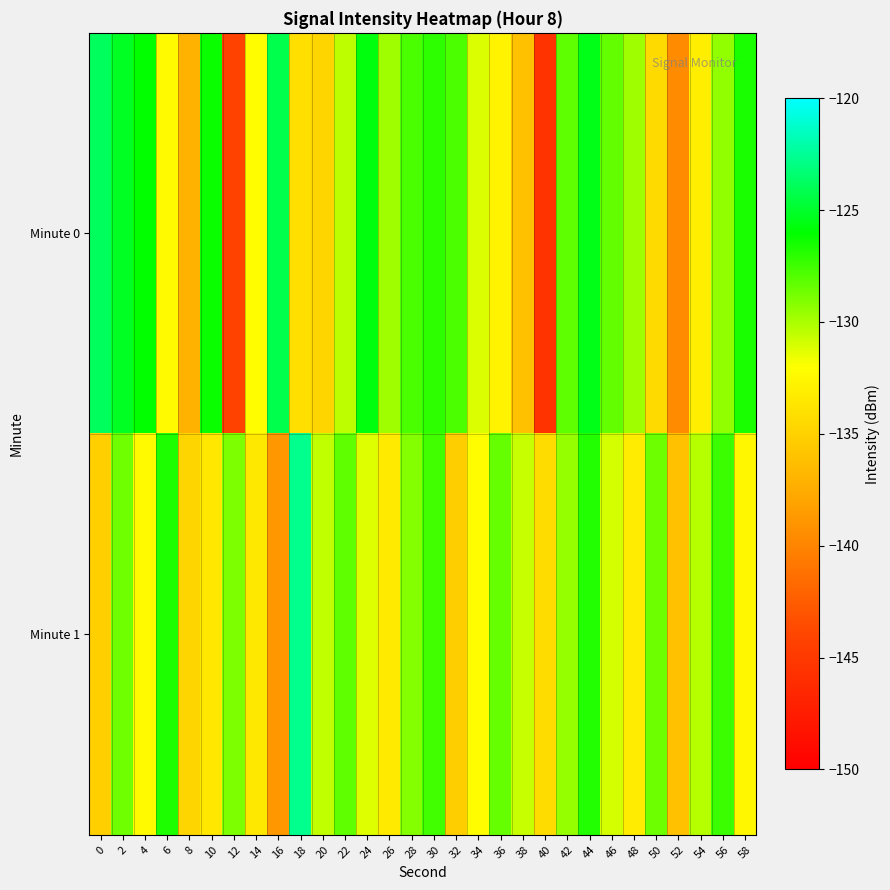

Reading right to left, extract all data points from this chart.

Minute 0: 58=-126.6	56=-129.4	54=-133.1	52=-139.5	50=-134.4	48=-129.7	46=-128.3	44=-125.5	42=-128.2	40=-145.5	38=-136.1	36=-132.8	34=-131.2	32=-127.8	30=-127.1	28=-127.7	26=-129.8	24=-125.7	22=-130.5	20=-134.7	18=-134.1	16=-124.2	14=-132.1	12=-144.2	10=-126.2	8=-137.1	6=-132.4	4=-126.1	2=-125.2	0=-123.8
Minute 1: 58=-132.5	56=-127.4	54=-130.3	52=-136.1	50=-128.6	48=-133.2	46=-131.0	44=-126.8	42=-129.5	40=-134.3	38=-130.7	36=-128.4	34=-132.1	32=-135.2	30=-127.6	28=-129.1	26=-133.4	24=-131.2	22=-128.3	20=-130.5	18=-122.7	16=-138.8	14=-133.5	12=-129.0	10=-133.6	8=-134.8	6=-126.7	4=-132.3	2=-128.6	0=-135.2